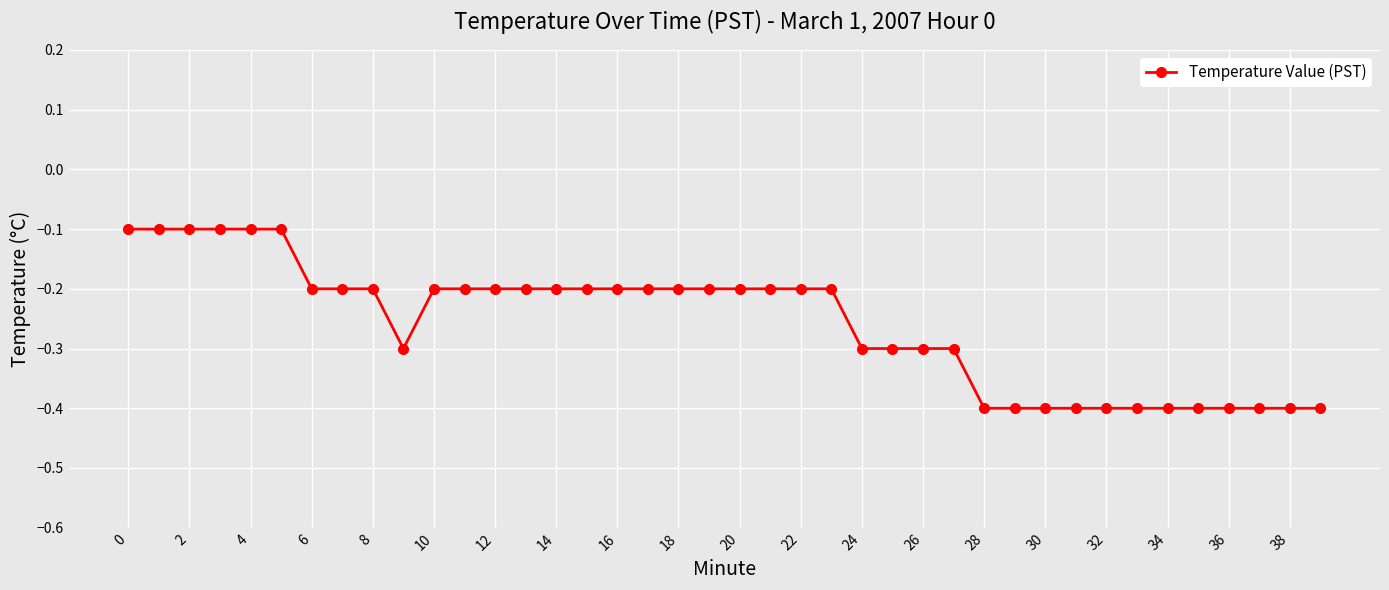

What is the average value?

-0.3